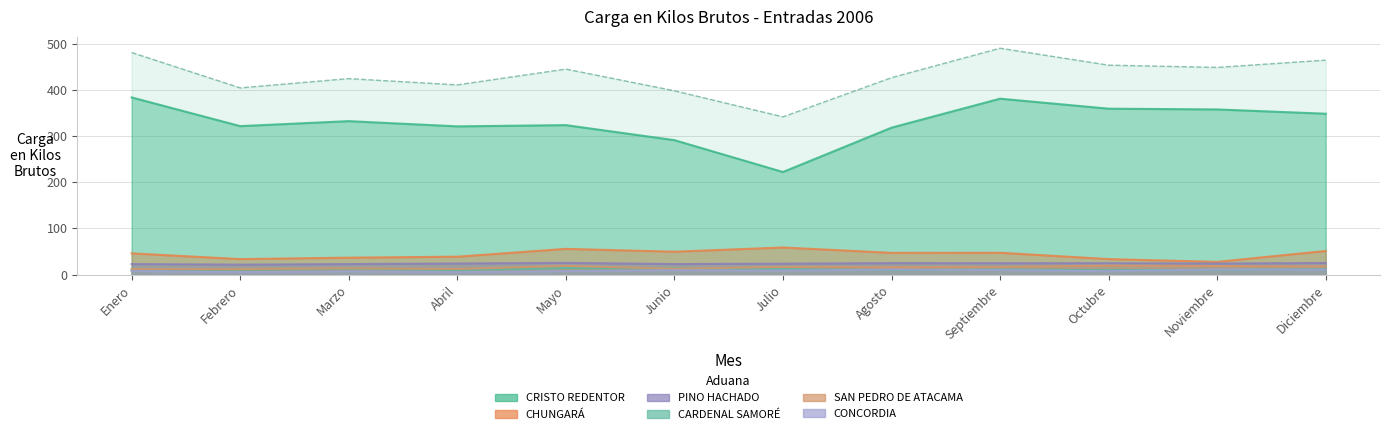

The value of CARDENAL SAMORÉ at Noviembre is 7.0. True or false?

False